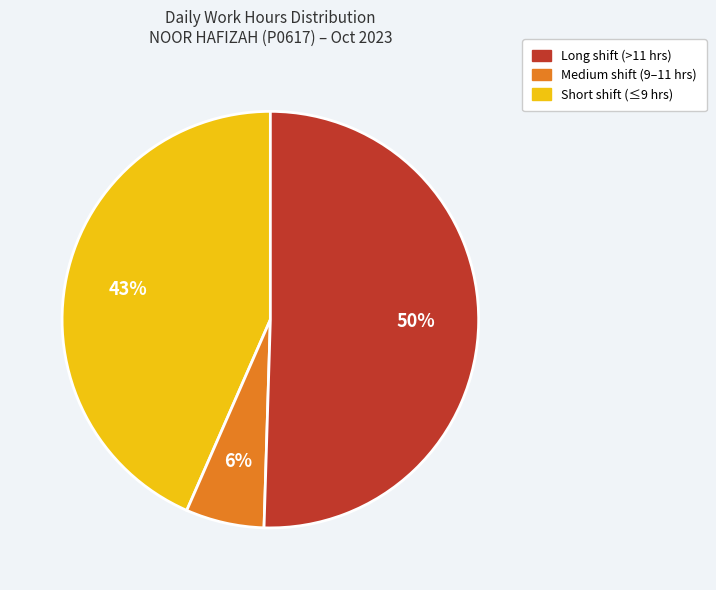

To the nearest percent, what is the average slice percentage?

33%